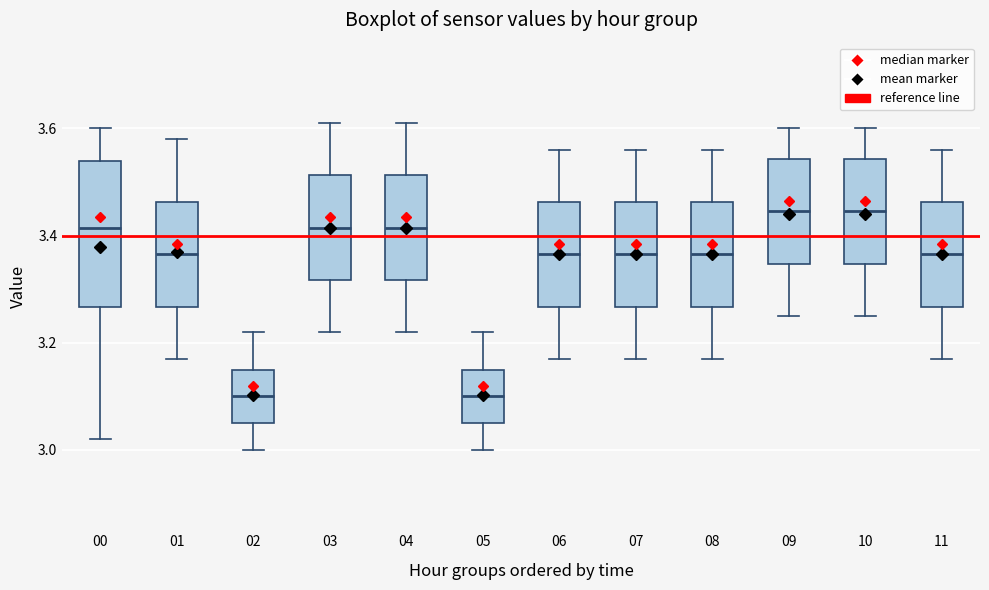

Which box is the tallest, from its lower edge to its upper edge?

00